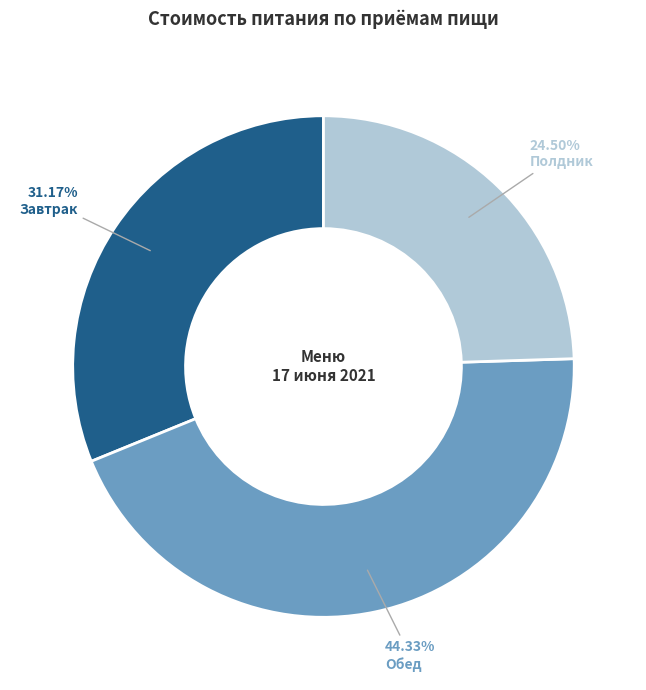

To the nearest percent, what portion does Обед represent?

44%